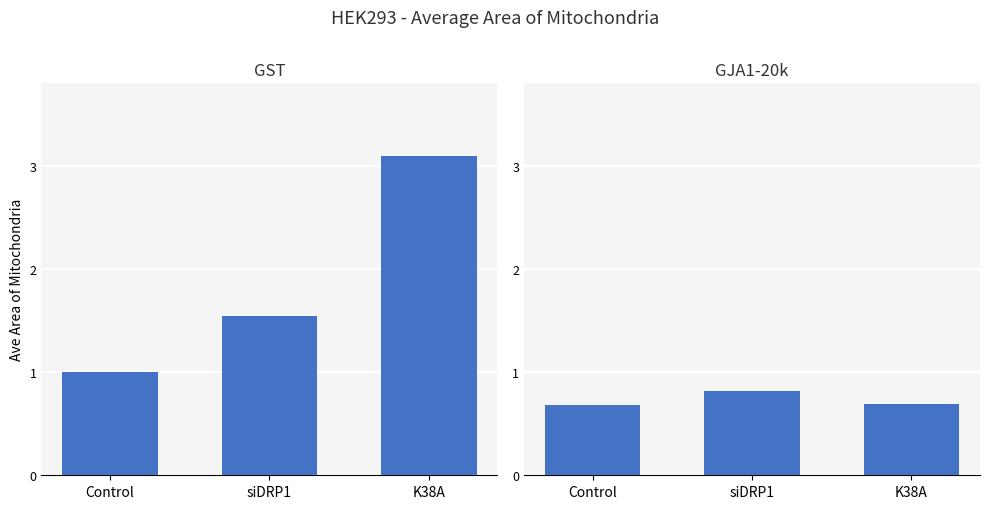

Which category has the highest value across all series?

K38A